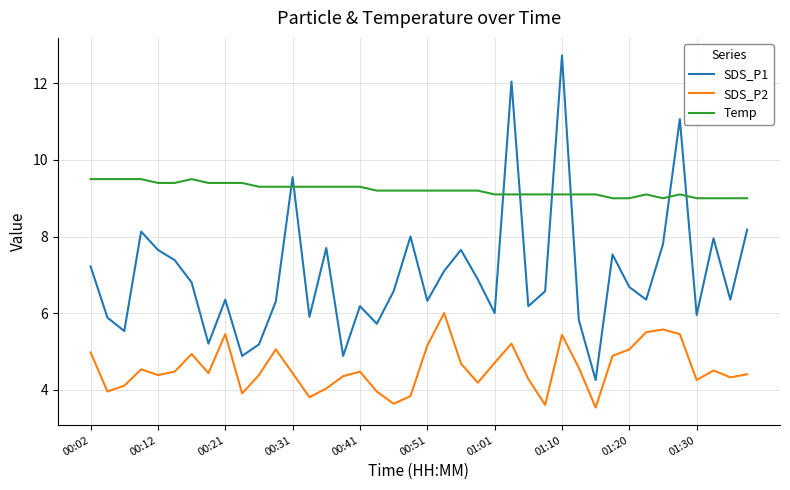

How many lines are shown in the chart?

3